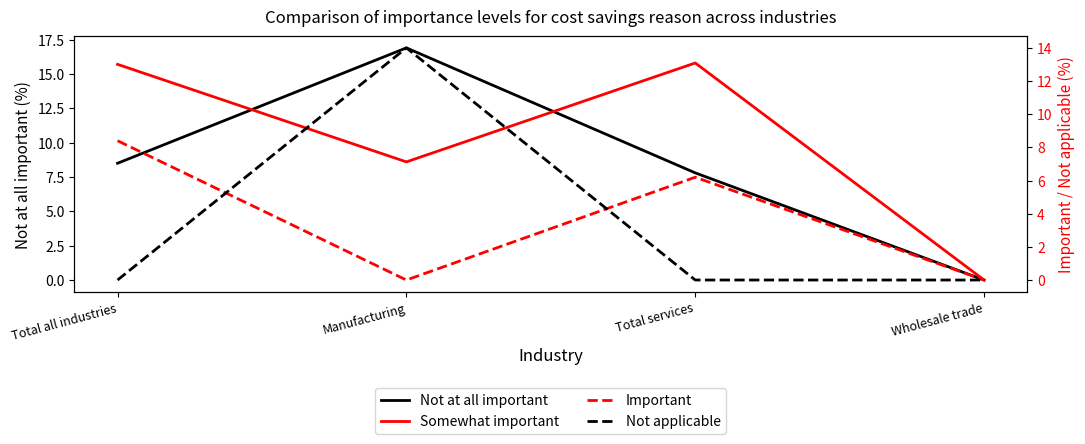

What is the difference between the highest and lowest values at Total all industries?

15.7